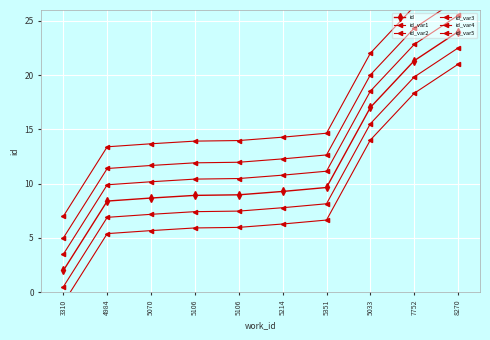

What is the total value across all series at 8270?

149.0